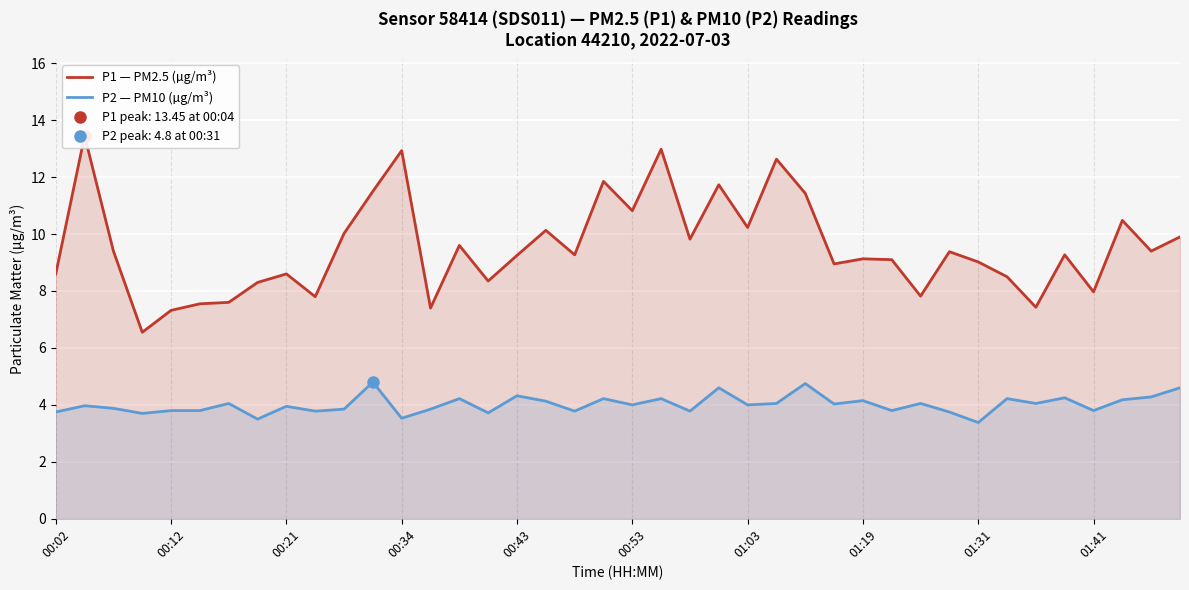

The P2 — PM10 (µg/m³) series shows 2.0 at 01:03. True or false?

False